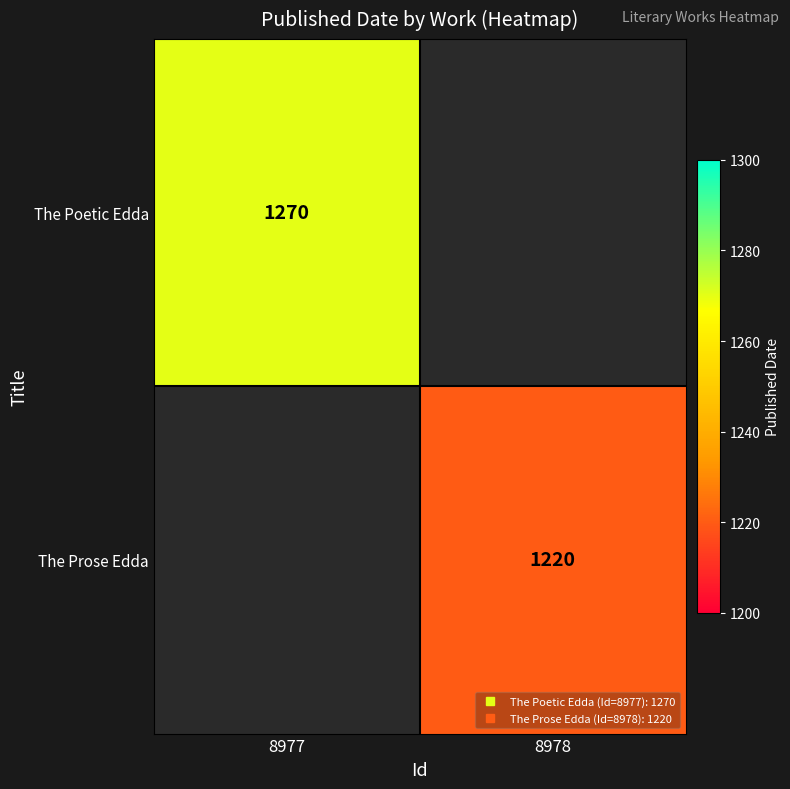

What is the maximum value shown in the chart?

1270.0